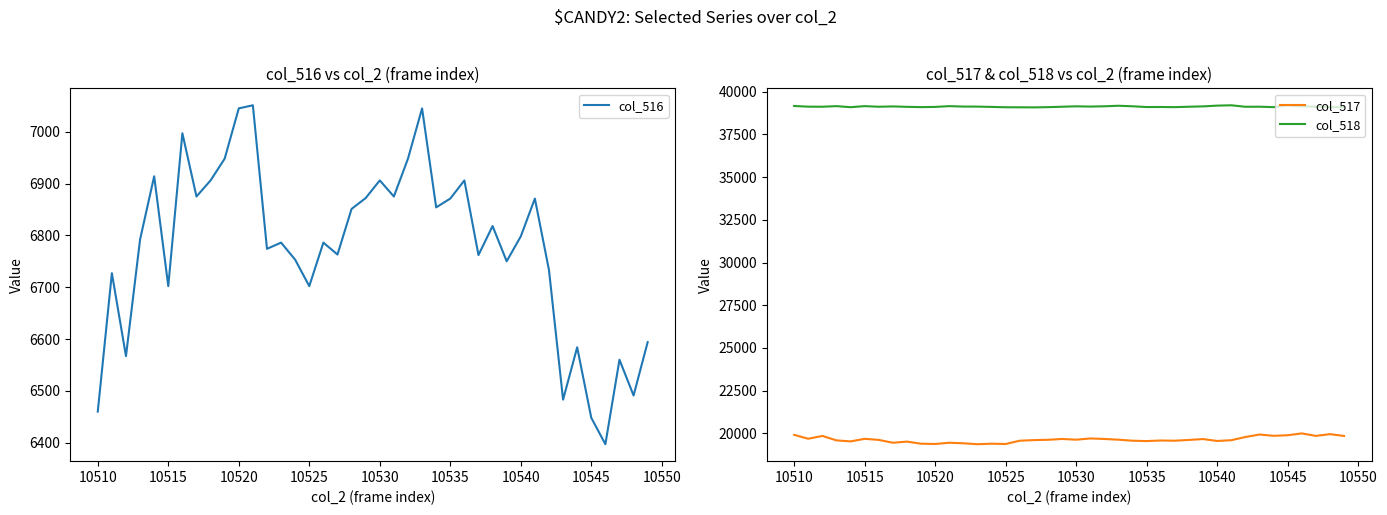

How many values in the col_517 series are below 19609?

20